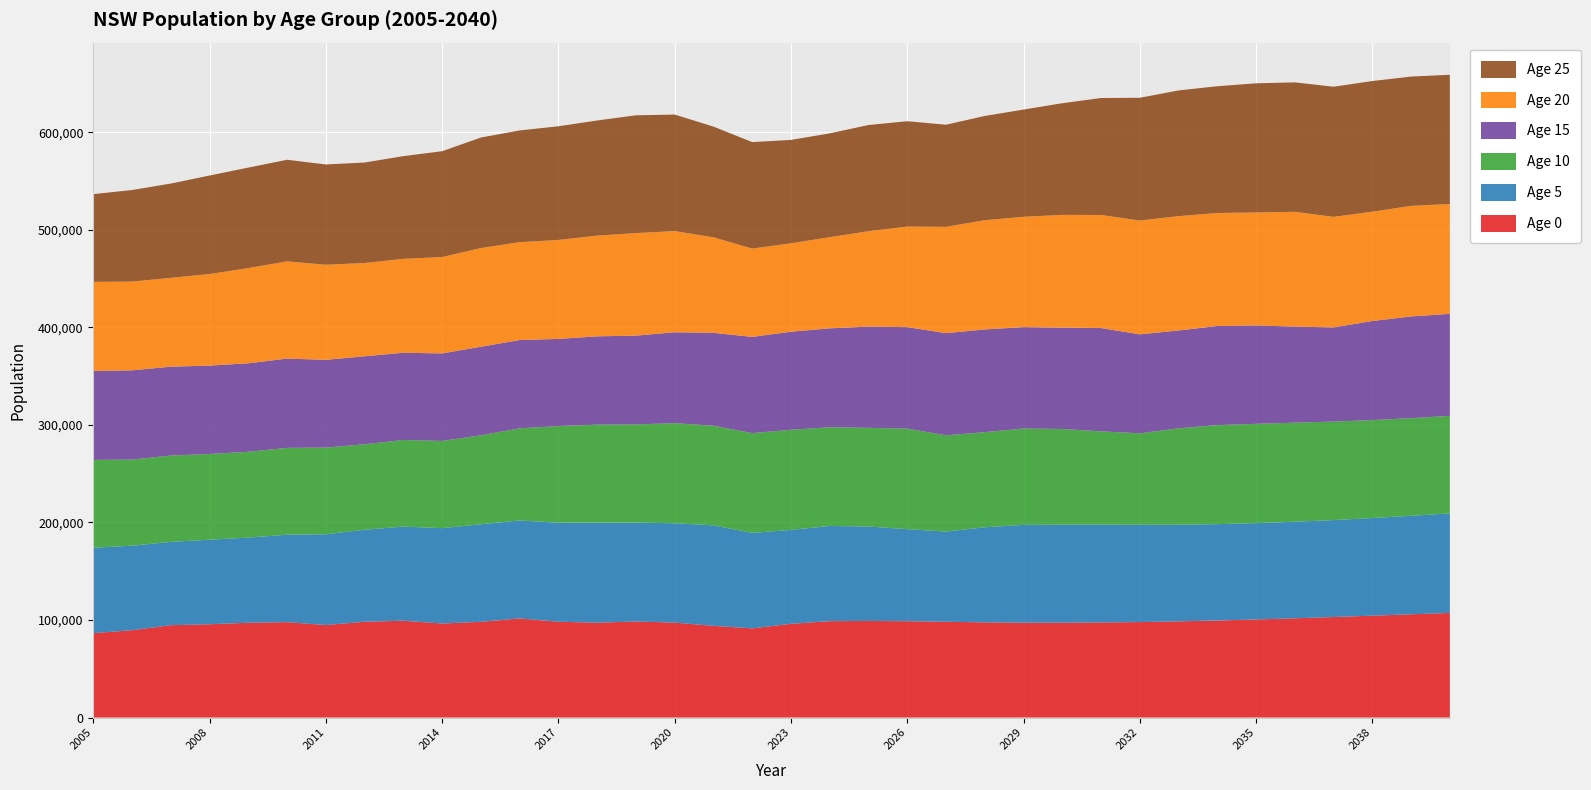

Reading left to right, list all the values displayed in this chart.

Age 0: 2005=86480	2006=89501	2007=94650	2008=95642	2009=97157	2010=97771	2011=94818	2012=98177	2013=99227	2014=96398	2015=98112	2016=101604	2017=98195	2018=97235	2019=98436	2020=97297	2021=93997	2022=91393	2023=96080	2024=98788	2025=98982	2026=98735	2027=98170	2028=97555	2029=97211	2030=97209	2031=97480	2032=97848	2033=98576	2034=99471	2035=100528	2036=101719	2037=103026	2038=104410	2039=105823	2040=107226
Age 5: 2005=87579	2006=86675	2007=85443	2008=86650	2009=87303	2010=89694	2011=93030	2012=94348	2013=96504	2014=97759	2015=100009	2016=100430	2017=101573	2018=102597	2019=101412	2020=101855	2021=103031	2022=97874	2023=96303	2024=97596	2025=96858	2026=94372	2027=92478	2028=97508	2029=100265	2030=100498	2031=100277	2032=99727	2033=99118	2034=98769	2035=98763	2036=99030	2037=99394	2038=100117	2039=101006	2040=102058
Age 10: 2005=90101	2006=88295	2007=88527	2008=87943	2009=88000	2010=89034	2011=88889	2012=87653	2013=88856	2014=89423	2015=91241	2016=94512	2017=99061	2018=100453	2019=100668	2020=102692	2021=102174	2022=102343	2023=102647	2024=101241	2025=101176	2026=103115	2027=98705	2028=97514	2029=98848	2030=98144	2031=95683	2032=93805	2033=98839	2034=101589	2035=101817	2036=101591	2037=101036	2038=100421	2039=100068	2040=100057
Age 15: 2005=91229	2006=91502	2007=91099	2008=90620	2009=90725	2010=91532	2011=89993	2012=90211	2013=89409	2014=89751	2015=90775	2016=90516	2017=89358	2018=90549	2019=91058	2020=93142	2021=95226	2022=98671	2023=100530	2024=101421	2025=103806	2026=104042	2027=104752	2028=105315	2029=103969	2030=103939	2031=105894	2032=101493	2033=100300	2034=101626	2035=100914	2036=98446	2037=96561	2038=101585	2039=104327	2040=104547
Age 20: 2005=91292	2006=91003	2007=91072	2008=93886	2009=97653	2010=99652	2011=97496	2012=95636	2013=96289	2014=98813	2015=101232	2016=100311	2017=101489	2018=103262	2019=105142	2020=103763	2021=97983	2022=90521	2023=90652	2024=93476	2025=97774	2026=103121	2027=109005	2028=112000	2029=113089	2030=115610	2031=115929	2032=116676	2033=117240	2034=115868	2035=115812	2036=117739	2037=113315	2038=112097	2039=113395	2040=112658
Age 25: 2005=89961	2006=93885	2007=96702	2008=100994	2009=103017	2010=104204	2011=102824	2012=103023	2013=105313	2014=108510	2015=113307	2016=114580	2017=116553	2018=118061	2019=120748	2020=119467	2021=113481	2022=109209	2023=106014	2024=106417	2025=108897	2026=108015	2027=104710	2028=106891	2029=109966	2030=114457	2031=119935	2032=125890	2033=128901	2034=129956	2035=132441	2036=132727	2037=133440	2038=133971	2039=132569	2040=132481